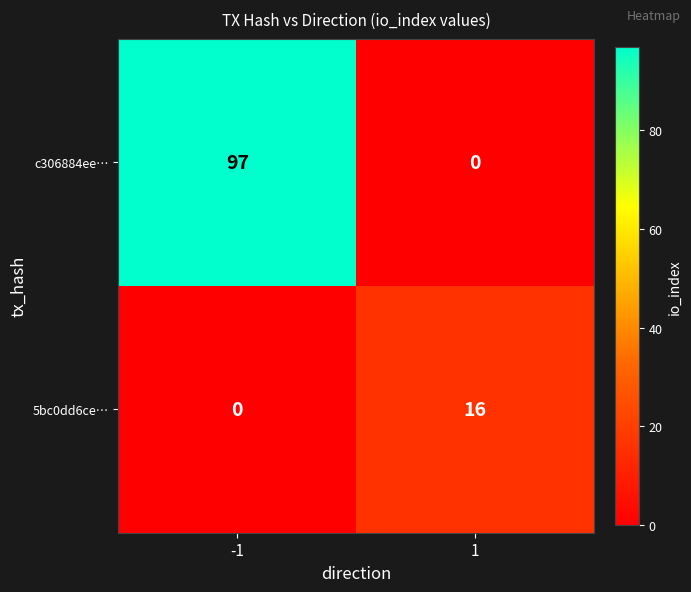

What is the total value across all series at 1?

16